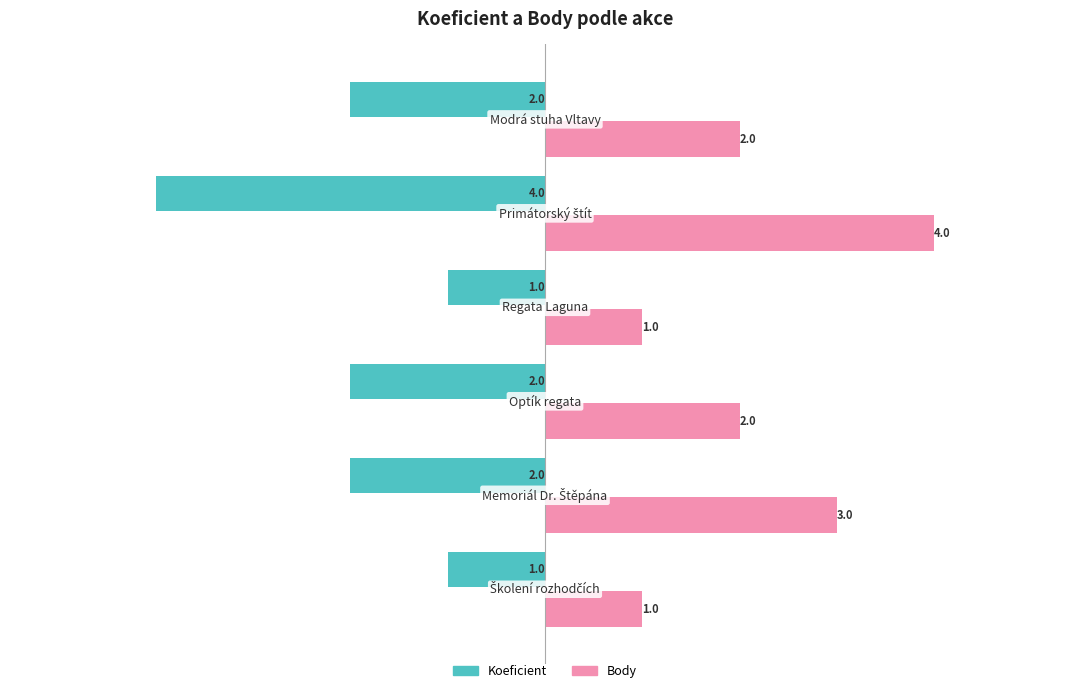

How many Koeficient values are between -2 and -1?

5